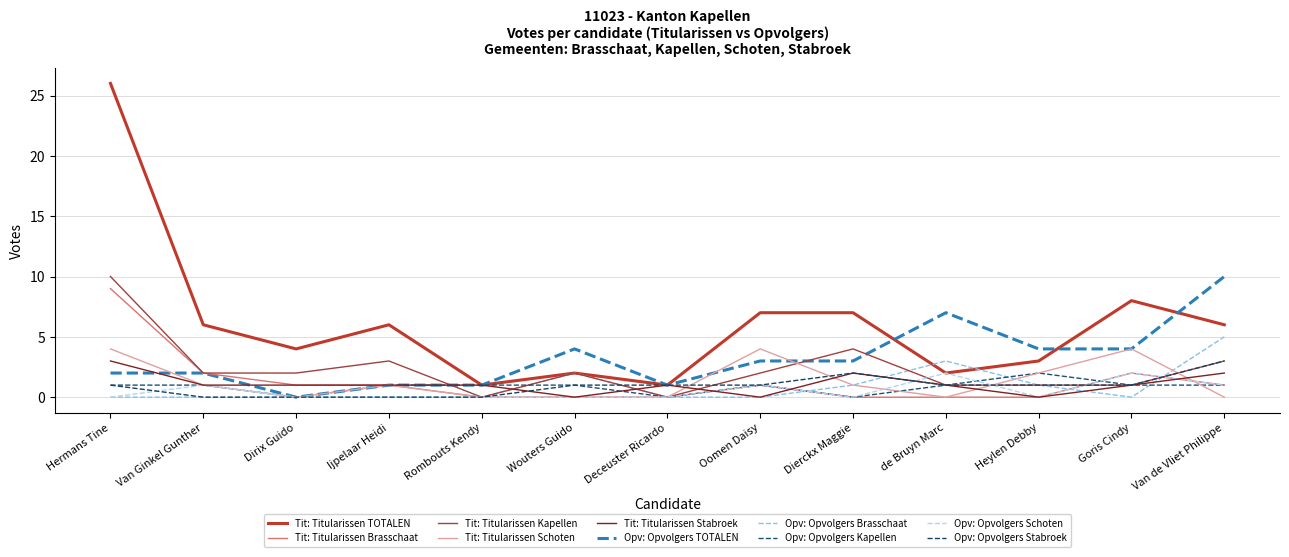

Which series has the largest total across all categories?

Tit: Titularissen TOTALEN